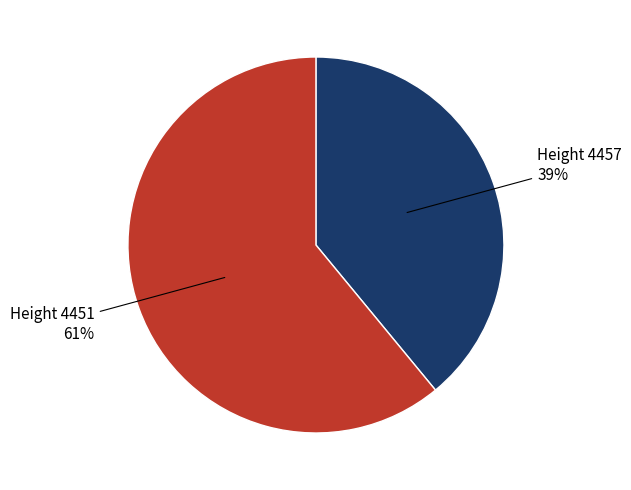

To the nearest percent, what is the difference between the largest and smallest slice percentages?

22%